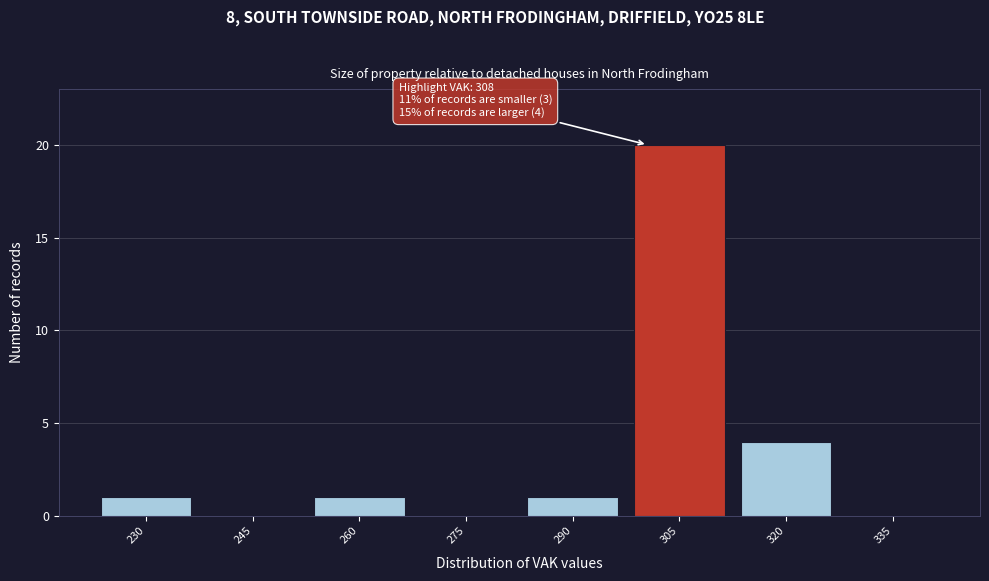

Reading left to right, what are all the values shown in this chart?

230=1	245=0	260=1	275=0	290=1	305=20	320=4	335=0